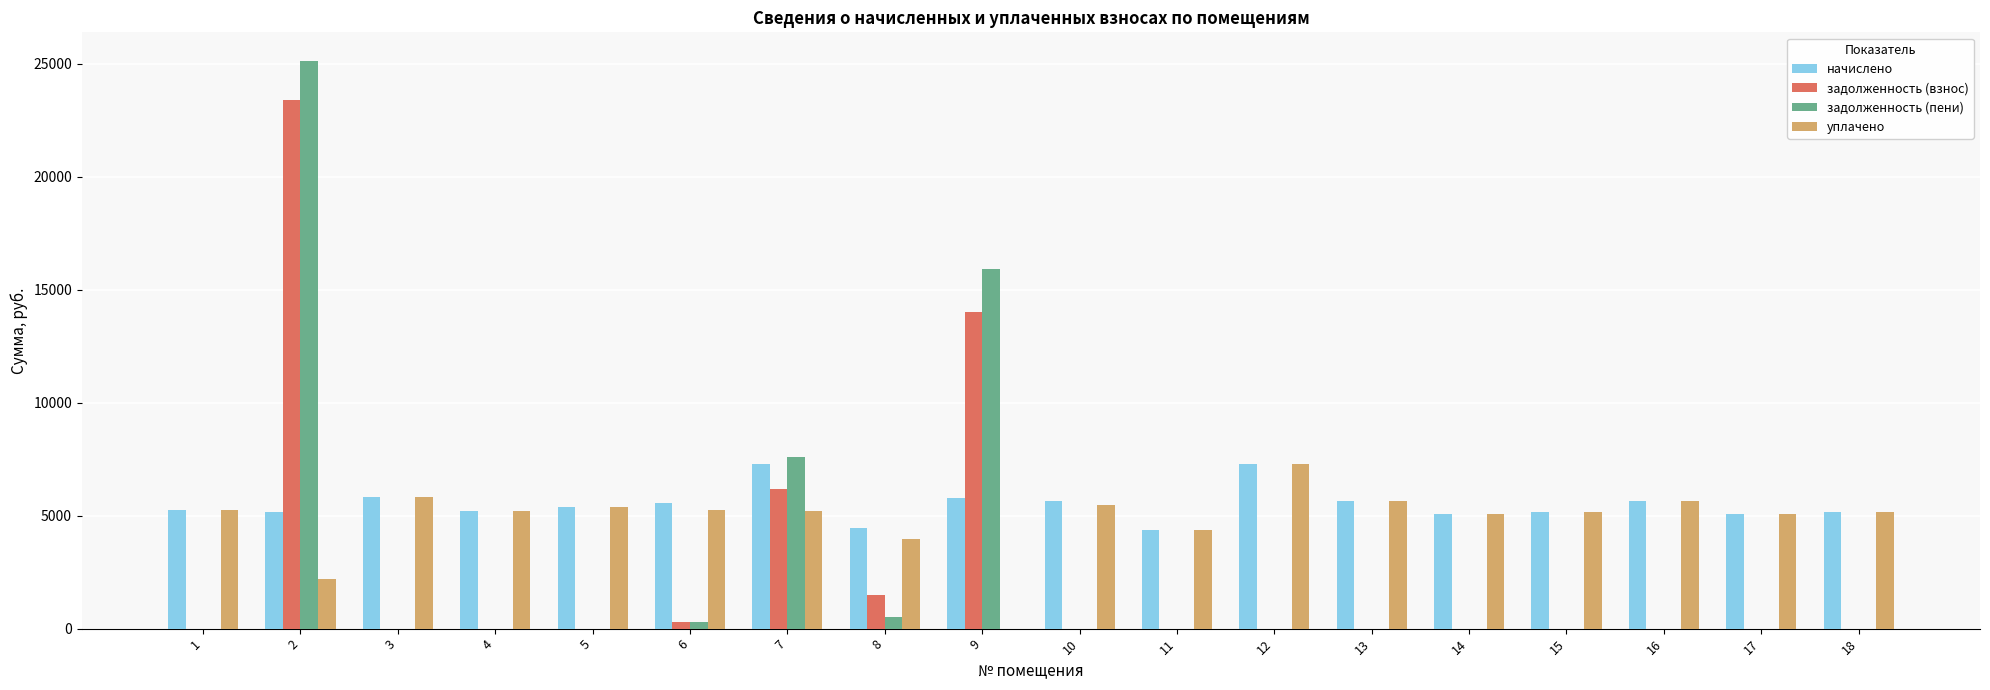

What is the maximum value shown in the chart?

25130.5